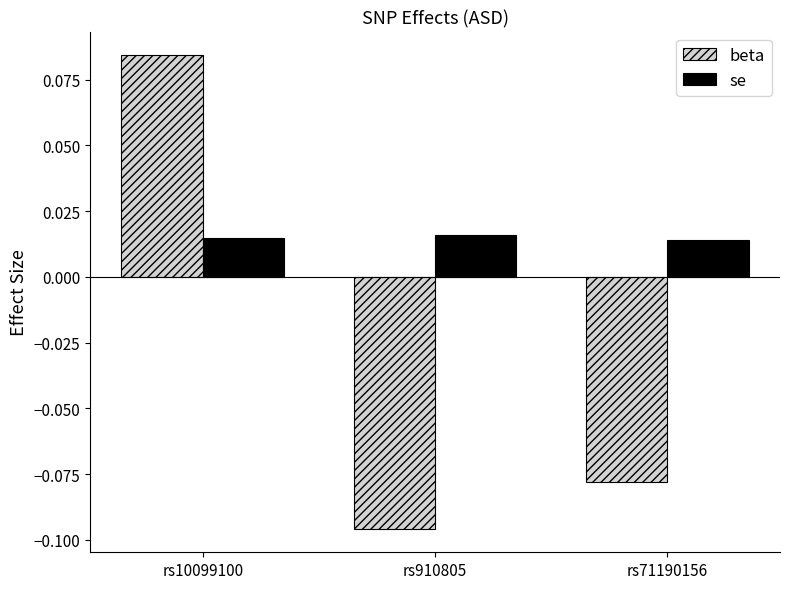

What is the label of the 3rd bar from the right?

rs10099100